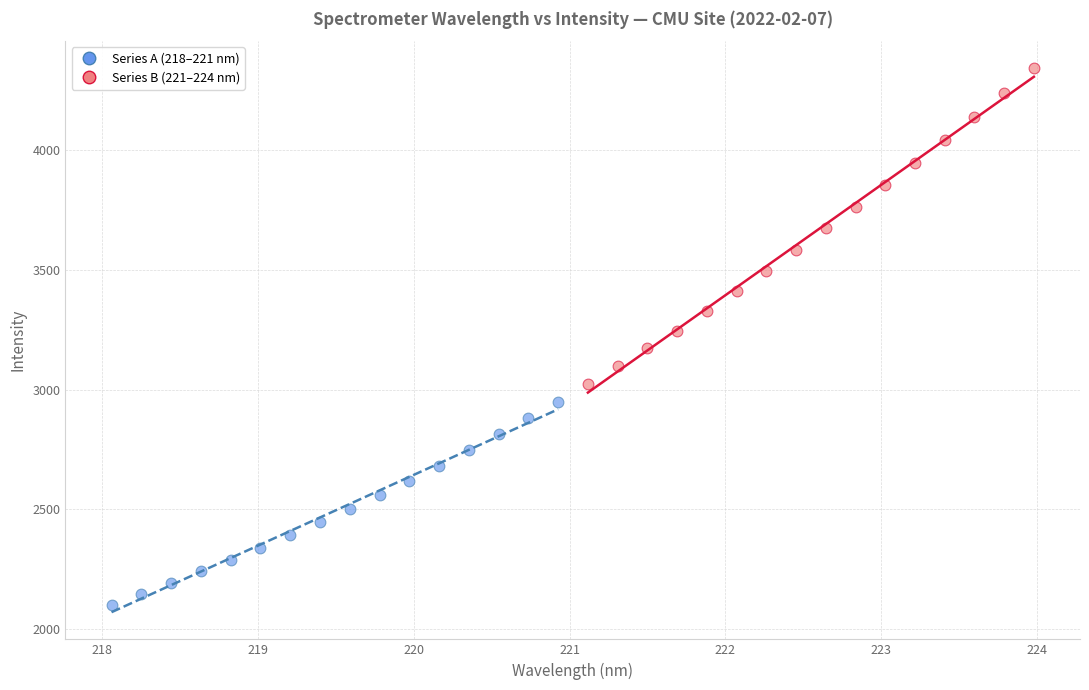

Which series reaches the minimum Y coordinate?

Series A (218–221 nm)